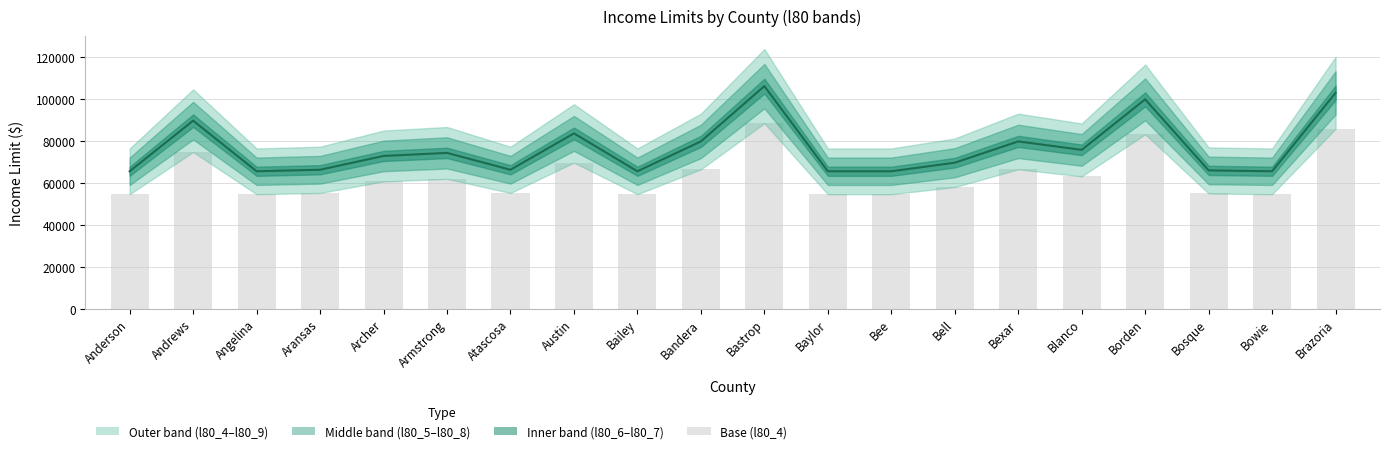

What is the label of the 18th bar from the left?

Bosque